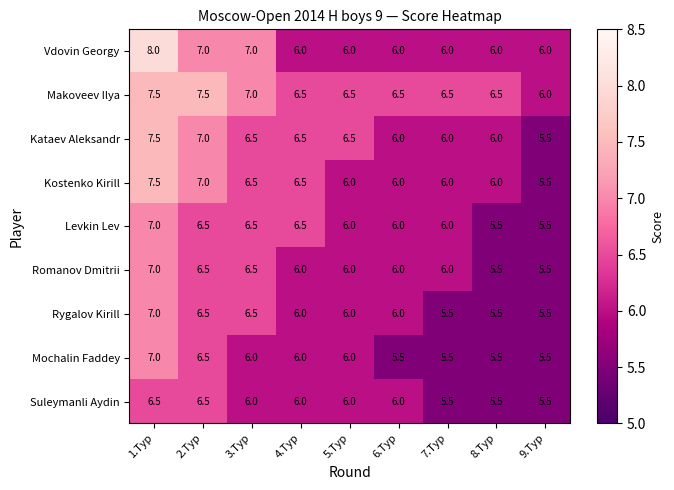

What is the sum of all Kataev Aleksandr values?

57.5